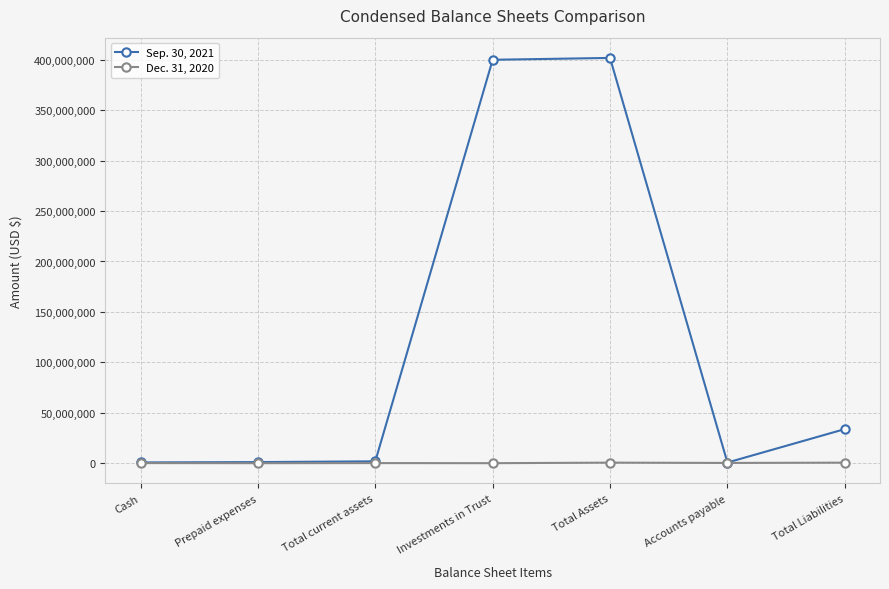

Which series has the largest range (max minus min)?

Sep. 30, 2021